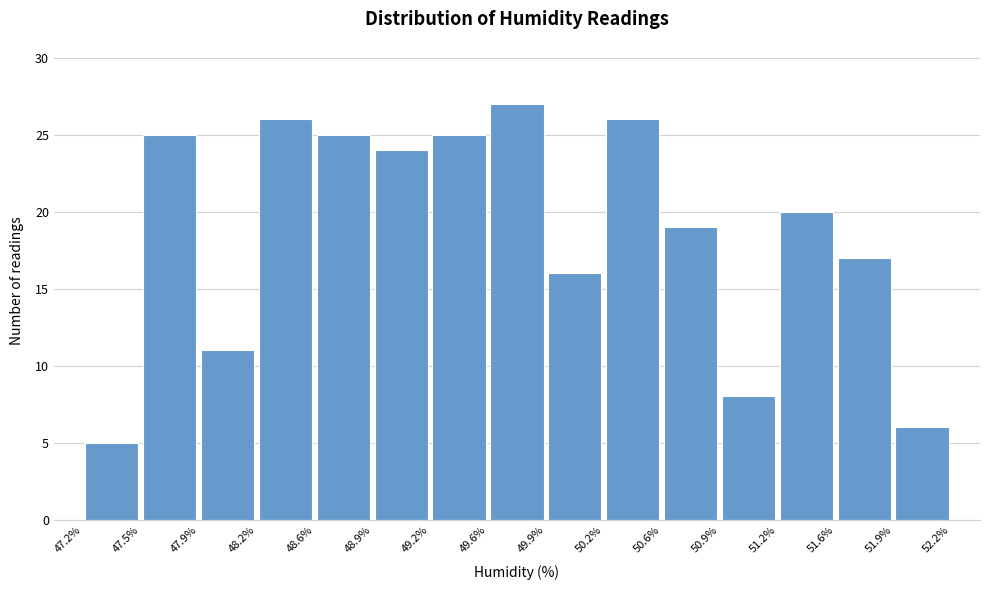

How tall is the bar that spans 51.9% to 52.2% on the x-axis? The values are not printed on the chart, so give them approximately, as read against the axis.

6